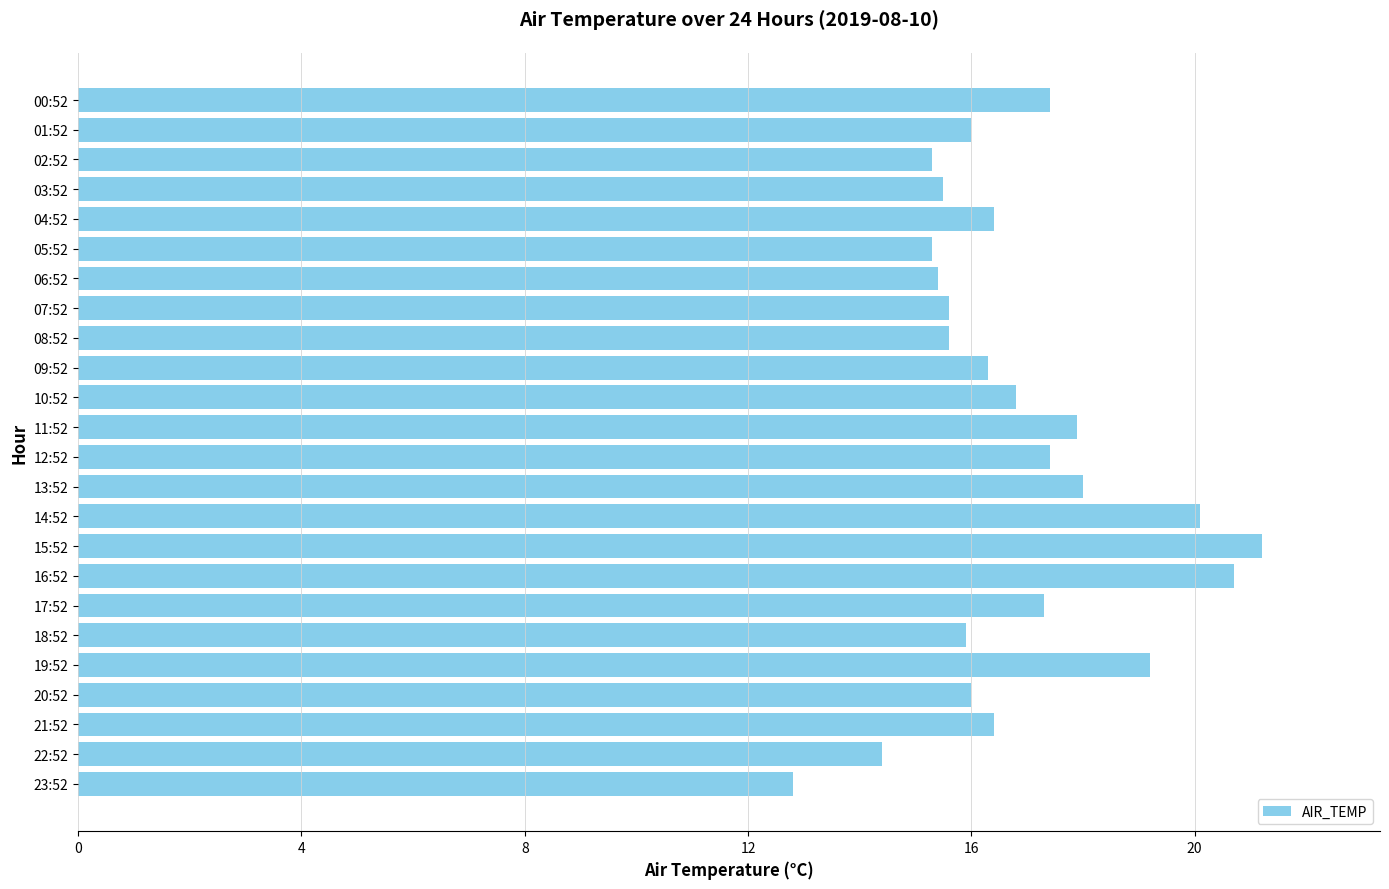

Approximately how many times larger is the value at 14:52 compared to 00:52?

1.2